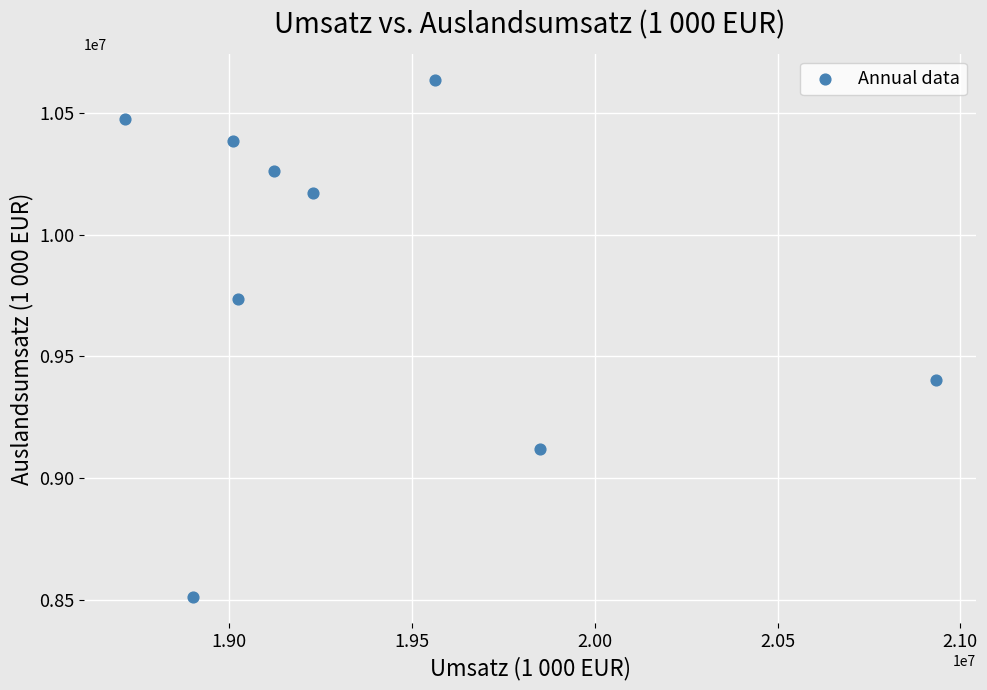

What is the average Y value?

9854992